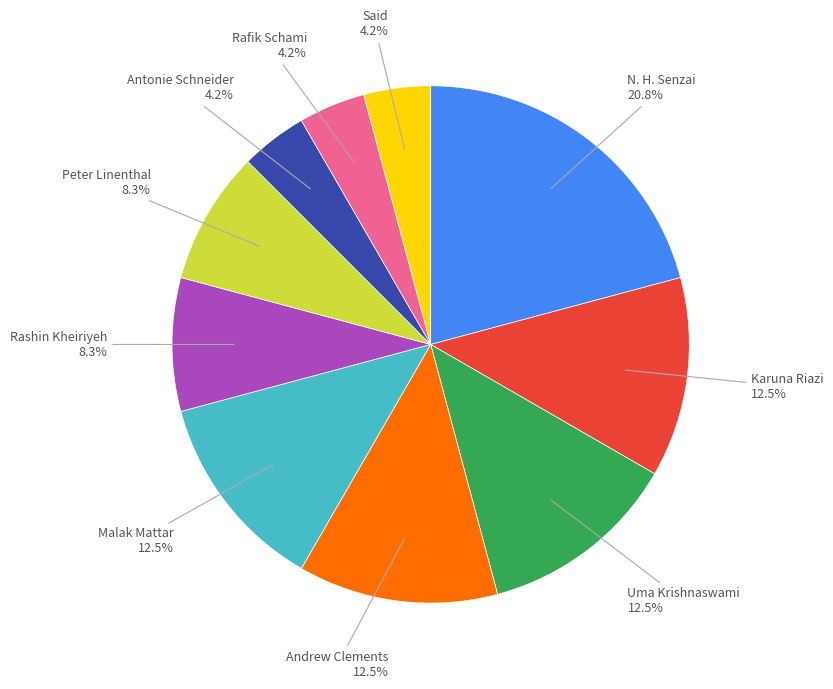

Is there a majority slice in this chart?

No